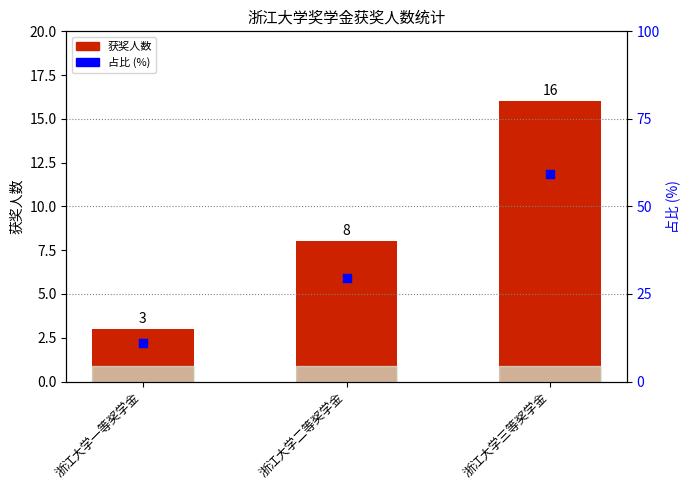

Which series has the largest total across all categories?

占比 (%)